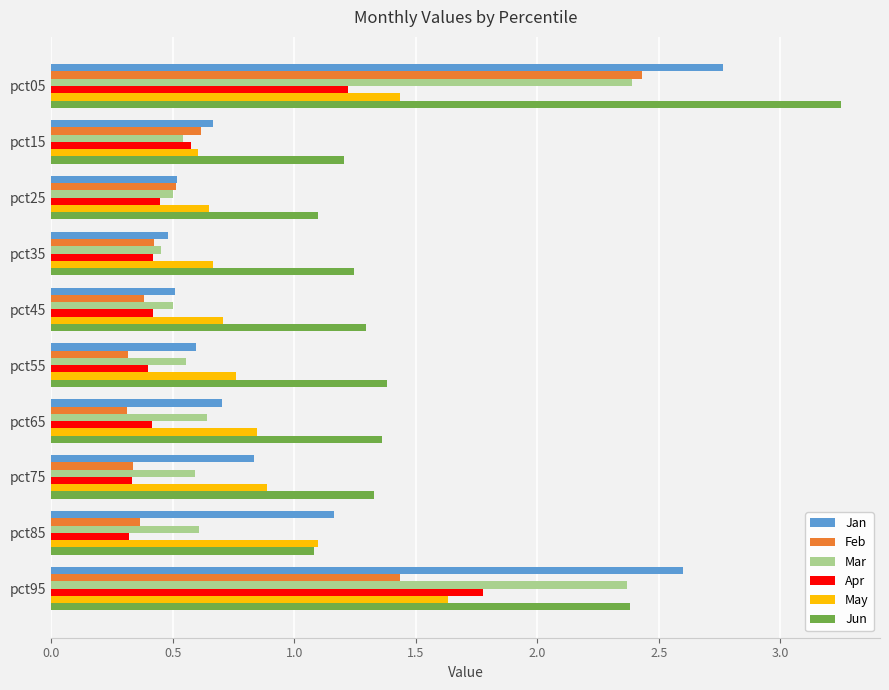

Which label corresponds to the largest value in the chart?

pct05